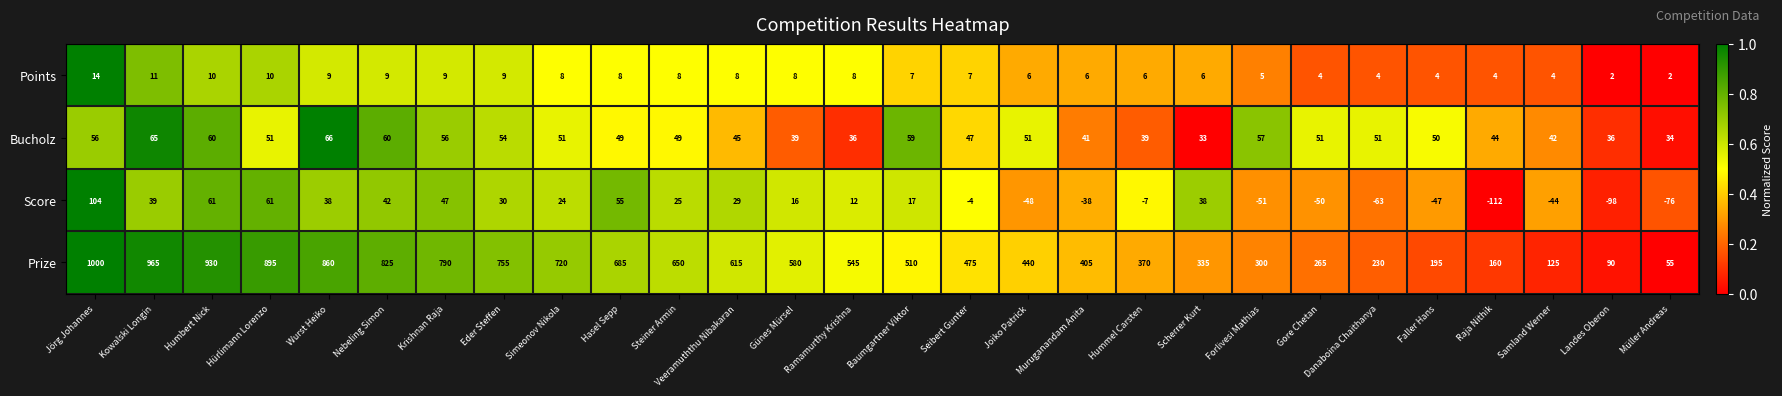

What is the difference between the Score values at Gore Chetan and Faller Hans?

3